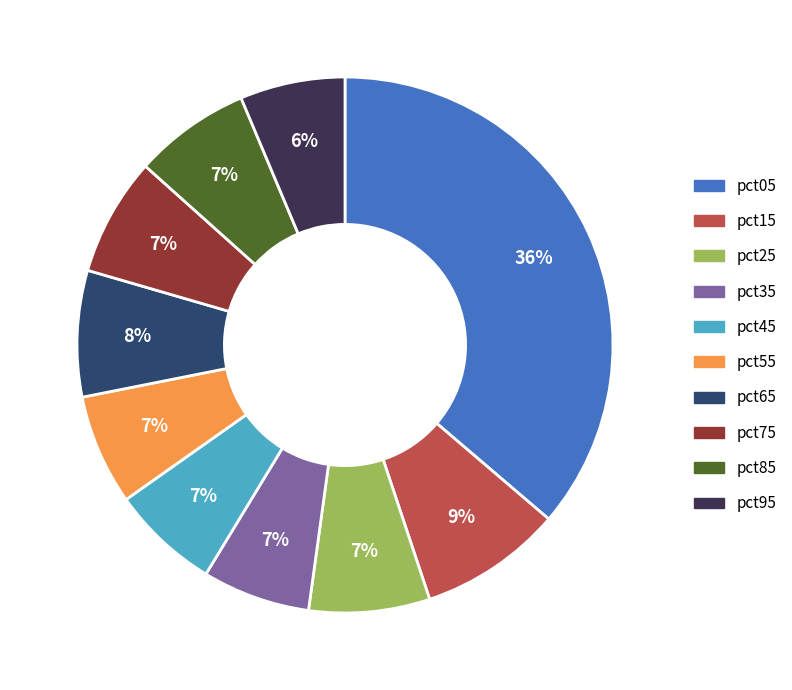

To the nearest percent, what is the combined percentage of pct25 and pct15?

16%